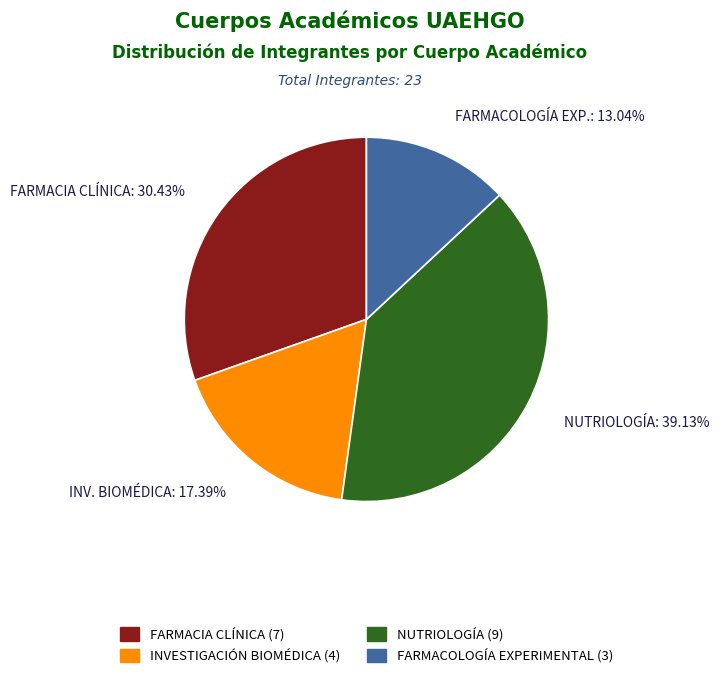

Does any single category account for the majority?

No